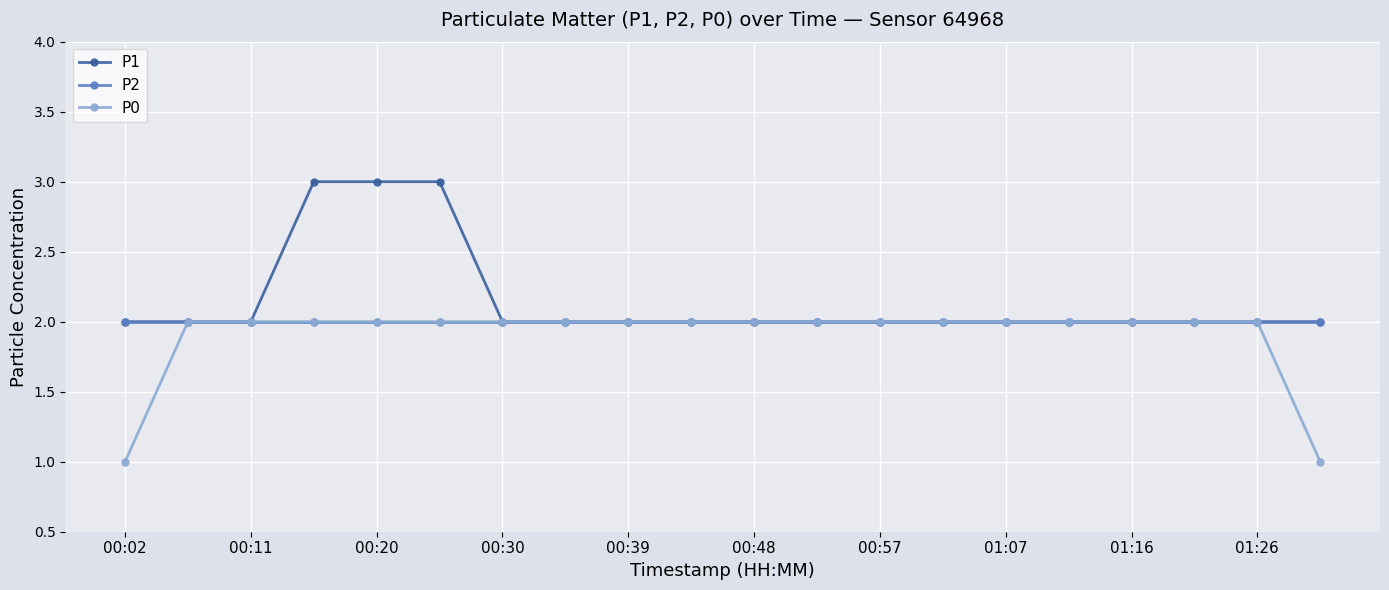

What is the greatest value displayed?

3